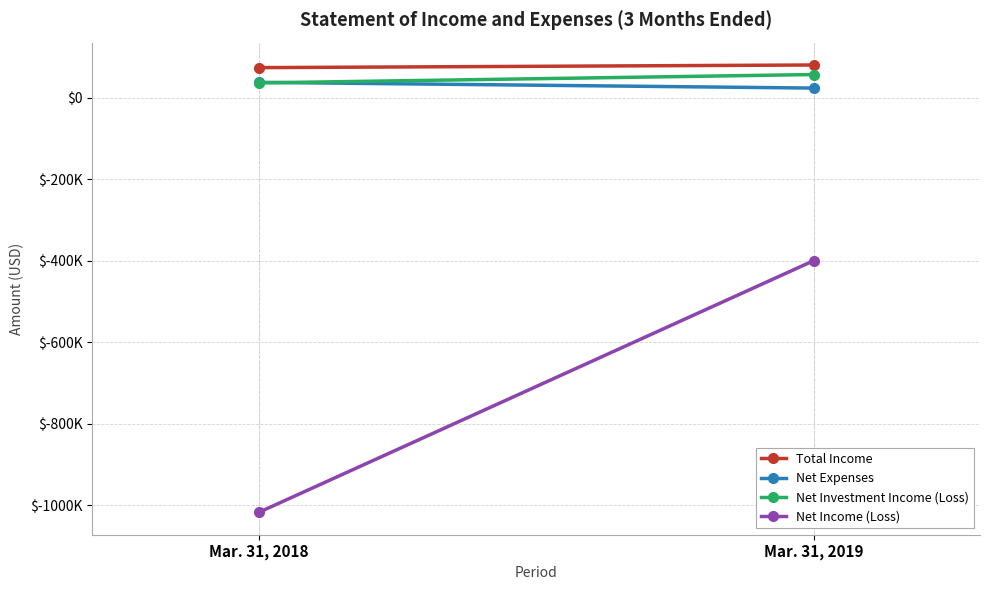

Reading left to right, transcribe all the data shown in this chart.

Total Income: Mar. 31, 2018=73637	Mar. 31, 2019=80110
Net Expenses: Mar. 31, 2018=37518	Mar. 31, 2019=23439
Net Investment Income (Loss): Mar. 31, 2018=36119	Mar. 31, 2019=56671
Net Income (Loss): Mar. 31, 2018=-1018033	Mar. 31, 2019=-400369